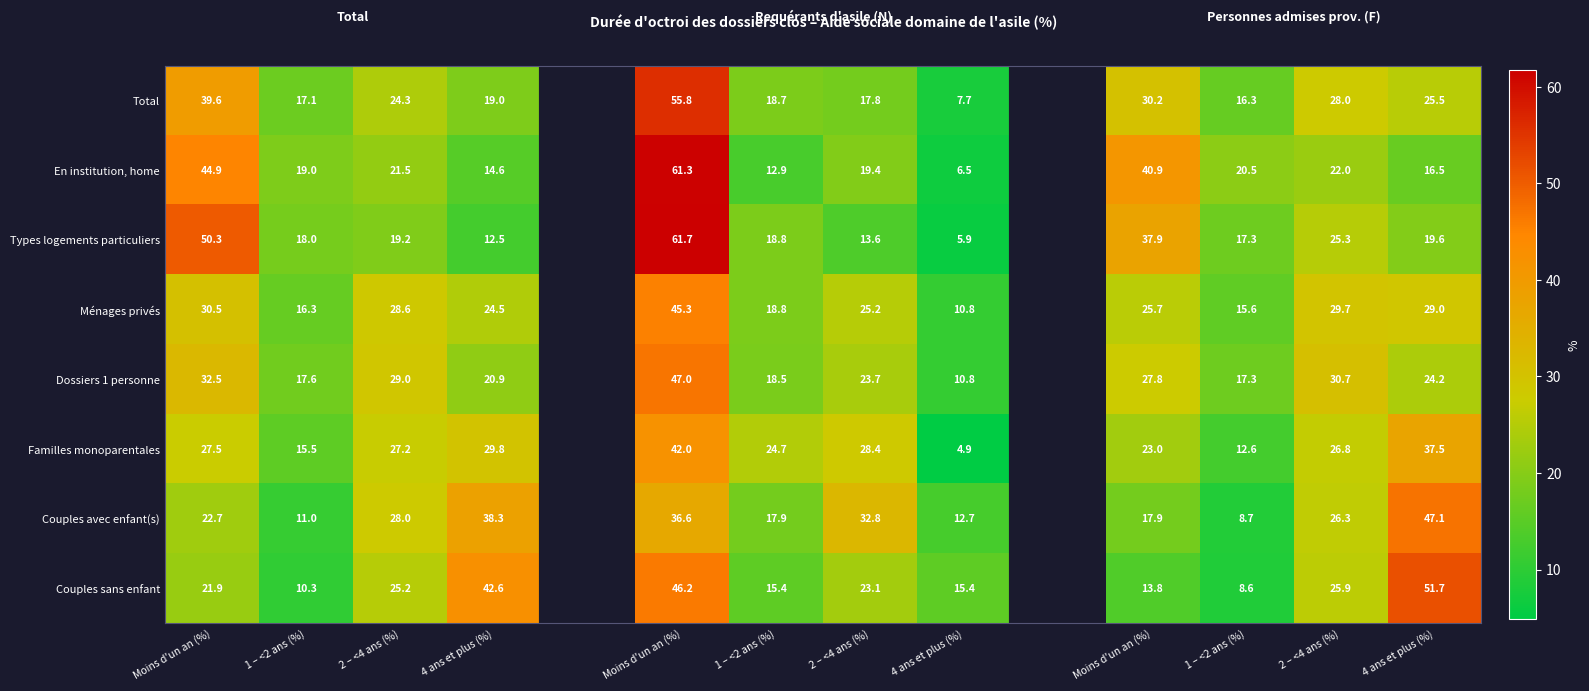

Between 2 – <4 ans (%) and 1 – <2 ans (%), which is larger?

1 – <2 ans (%)